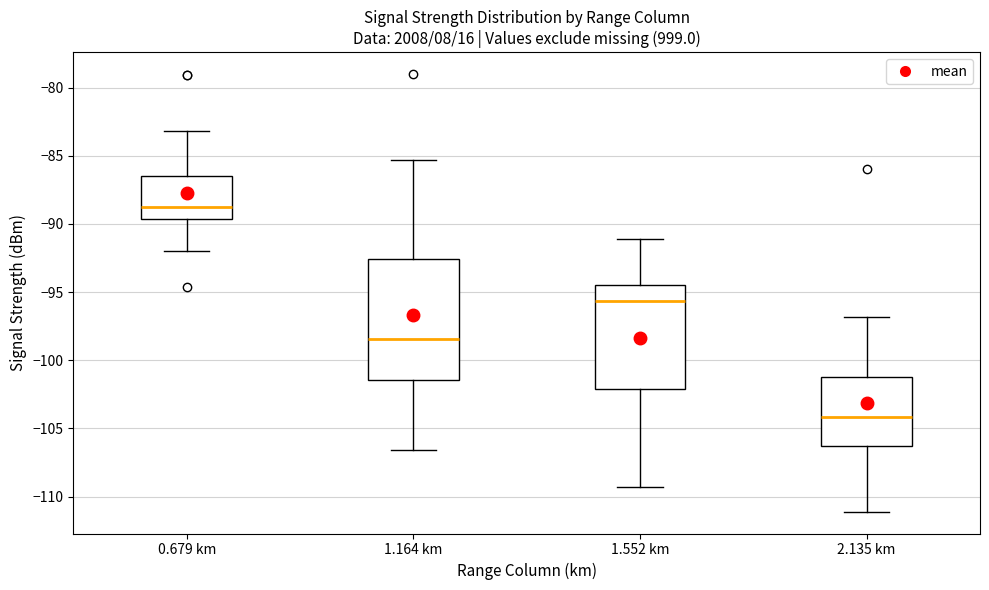

Which box has the highest median line?

0.679 km